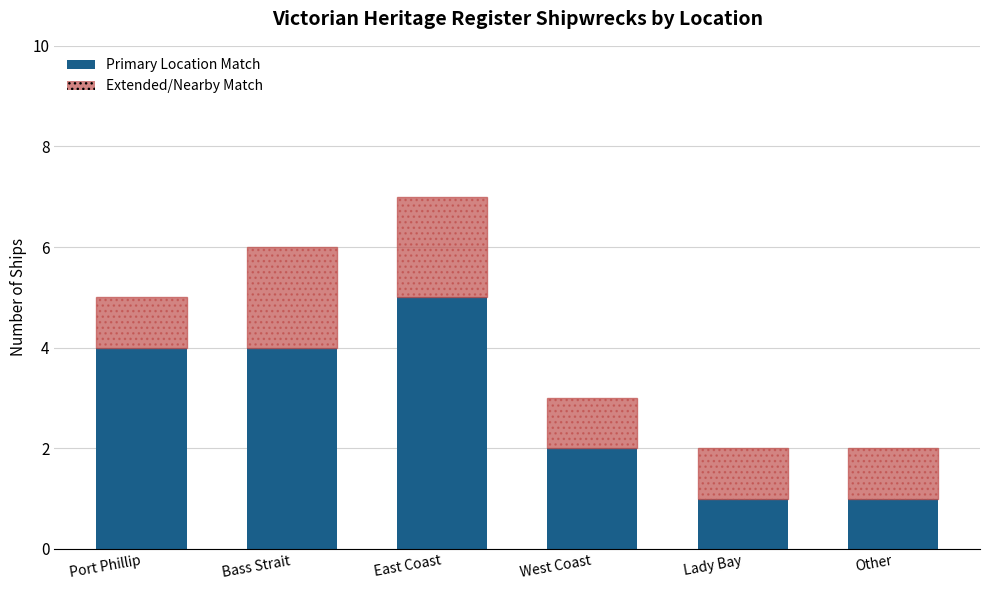

What is the sum of all Primary Location Match values?

17